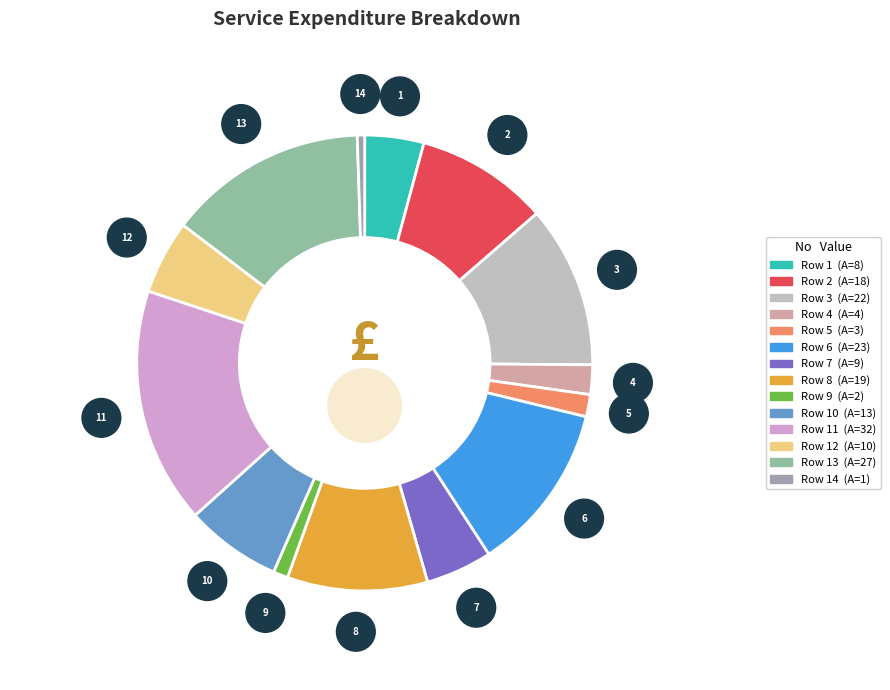

Which slice is the smallest?

Row 14 (A=1)